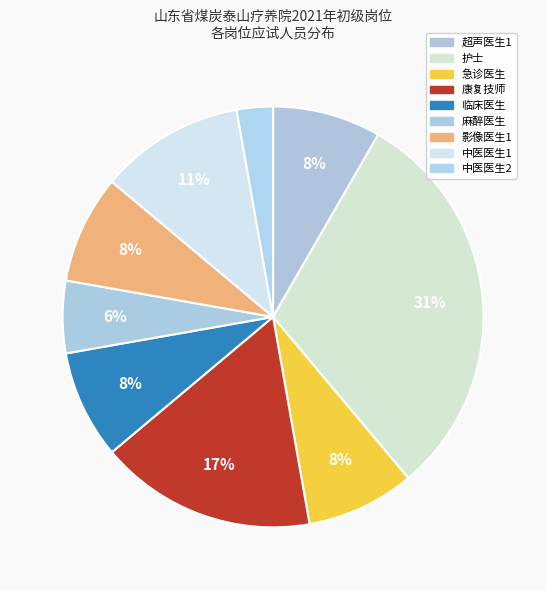

How many slices are in this pie chart?

9